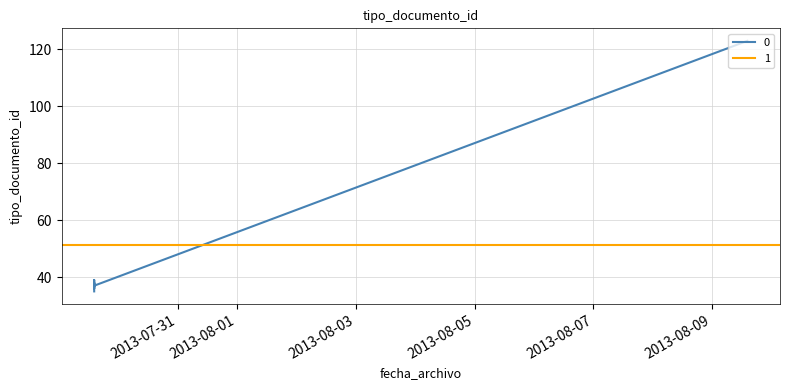

True or false: there are more than 0 points higher than both neighbors.

True